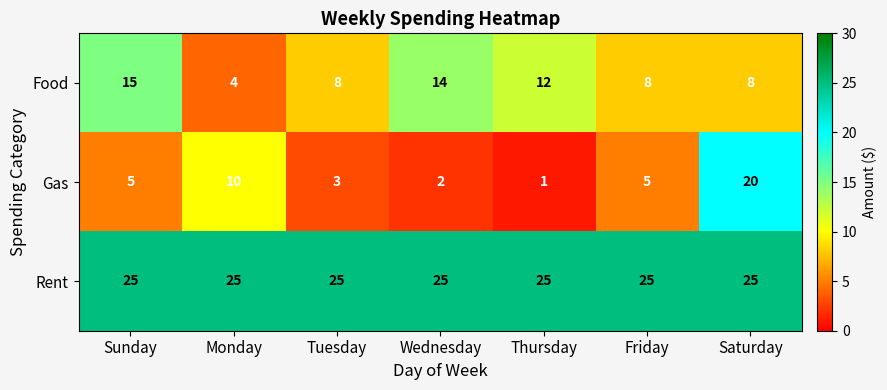

True or false: Gas has a value of 6 at Monday.

False